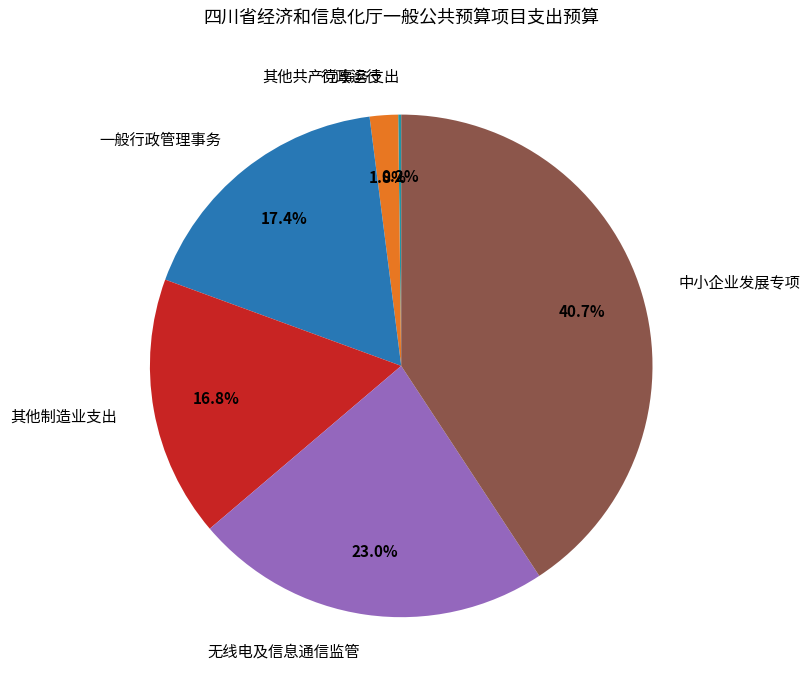

Does 中小企业发展专项 represent more than half of the total?

No